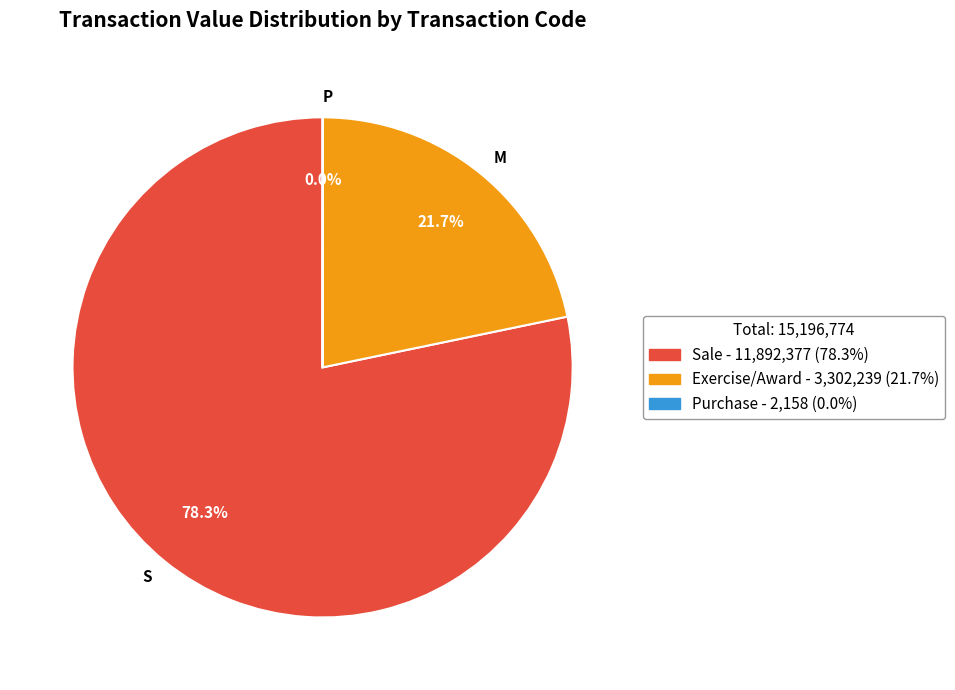

What portion of the pie excludes S?

21.7%